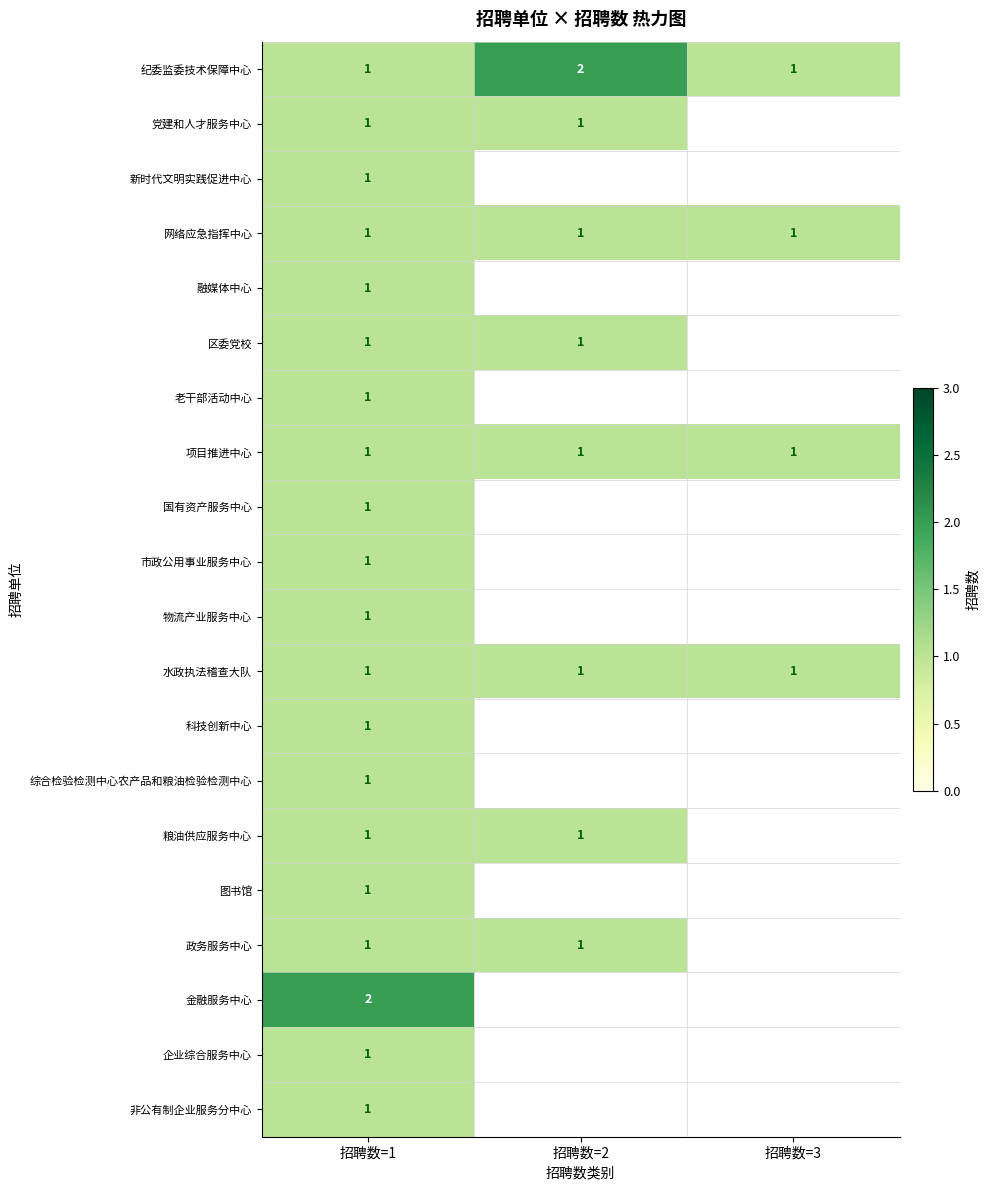

What is the difference between the highest and lowest values at 招聘数=2?

1.0